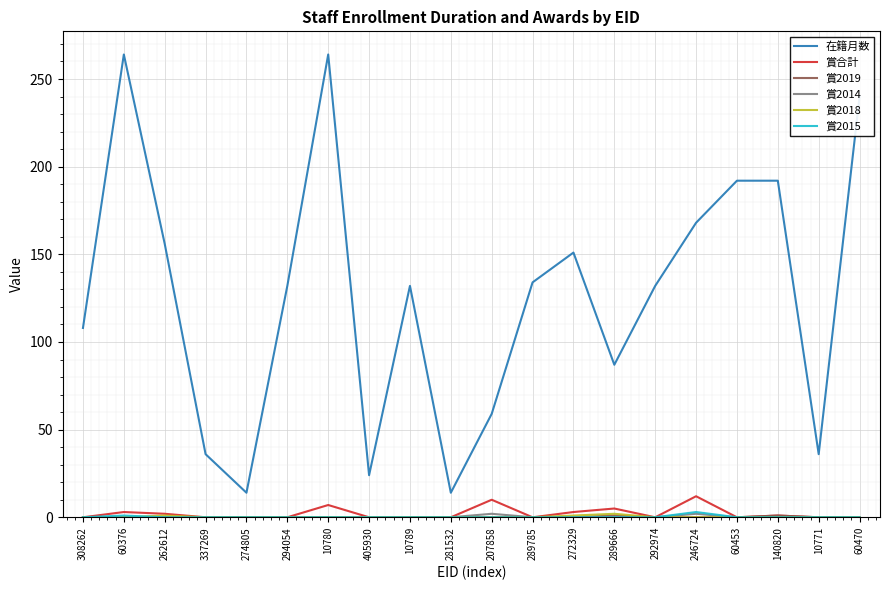

What value does the 在籍月数 series have at 308262, to the nearest 5?

110